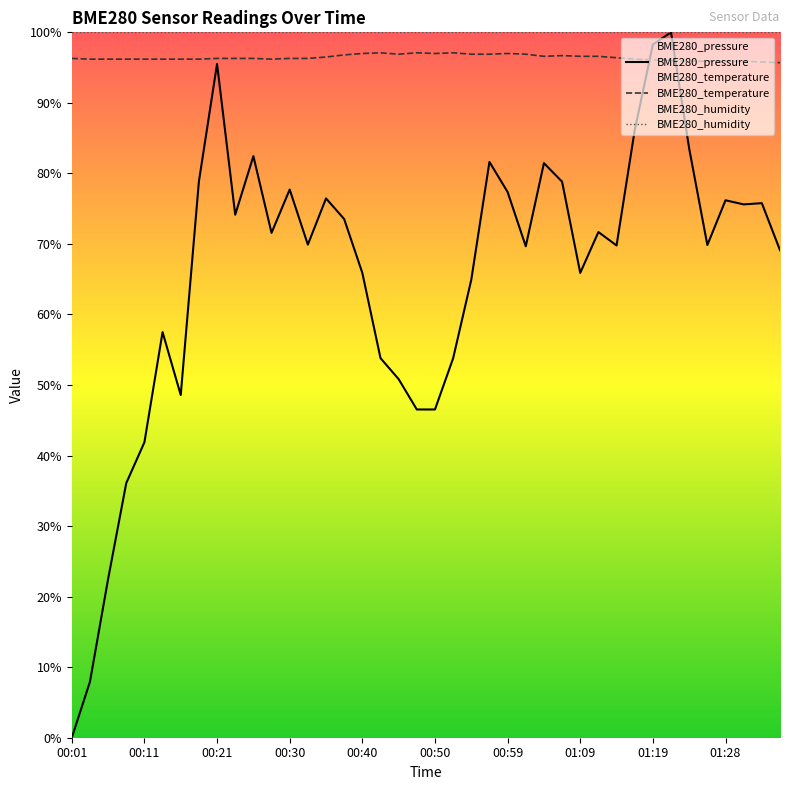

Does the chart have visible grid lines?

No